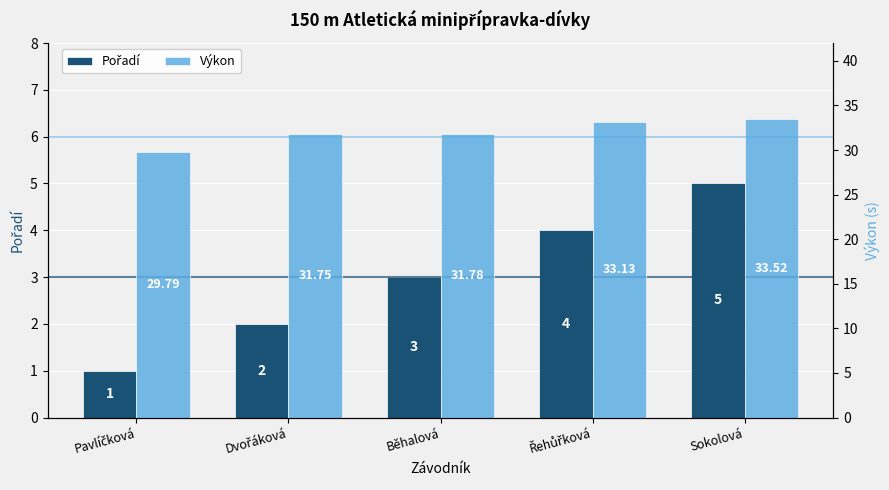

At which label is Výkon closest to 31?

Dvořáková